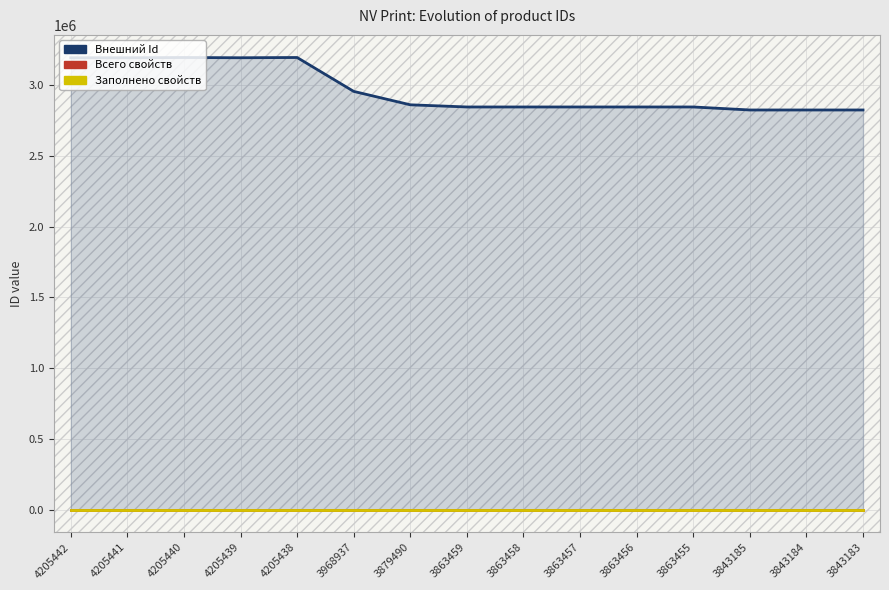

True or false: Заполнено свойств and Всего свойств cross at least once.

False